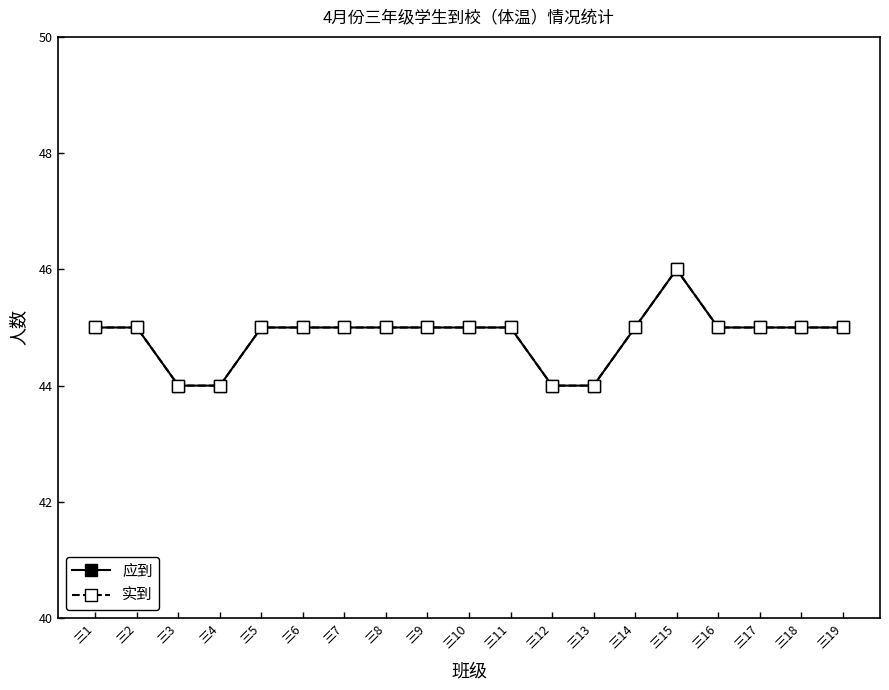

What is the average value of the 应到 series?

45